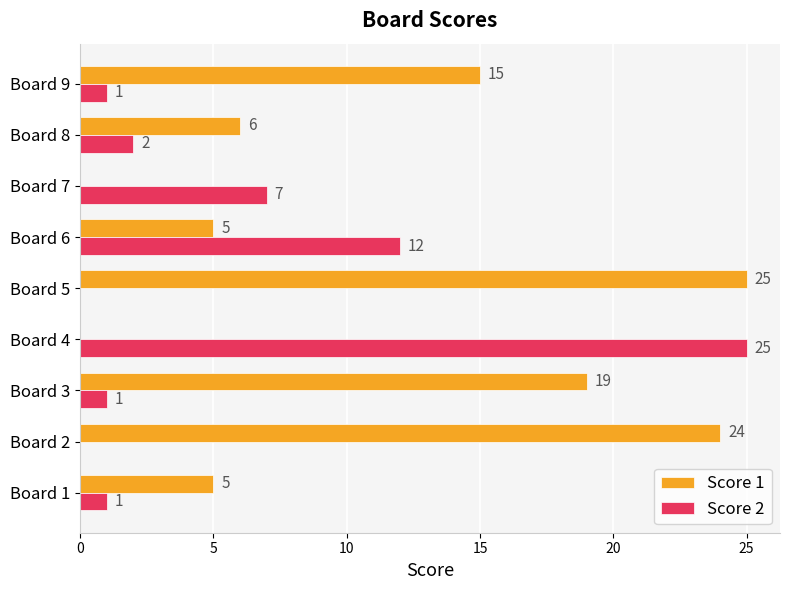

Which series has the largest total across all categories?

Score 1